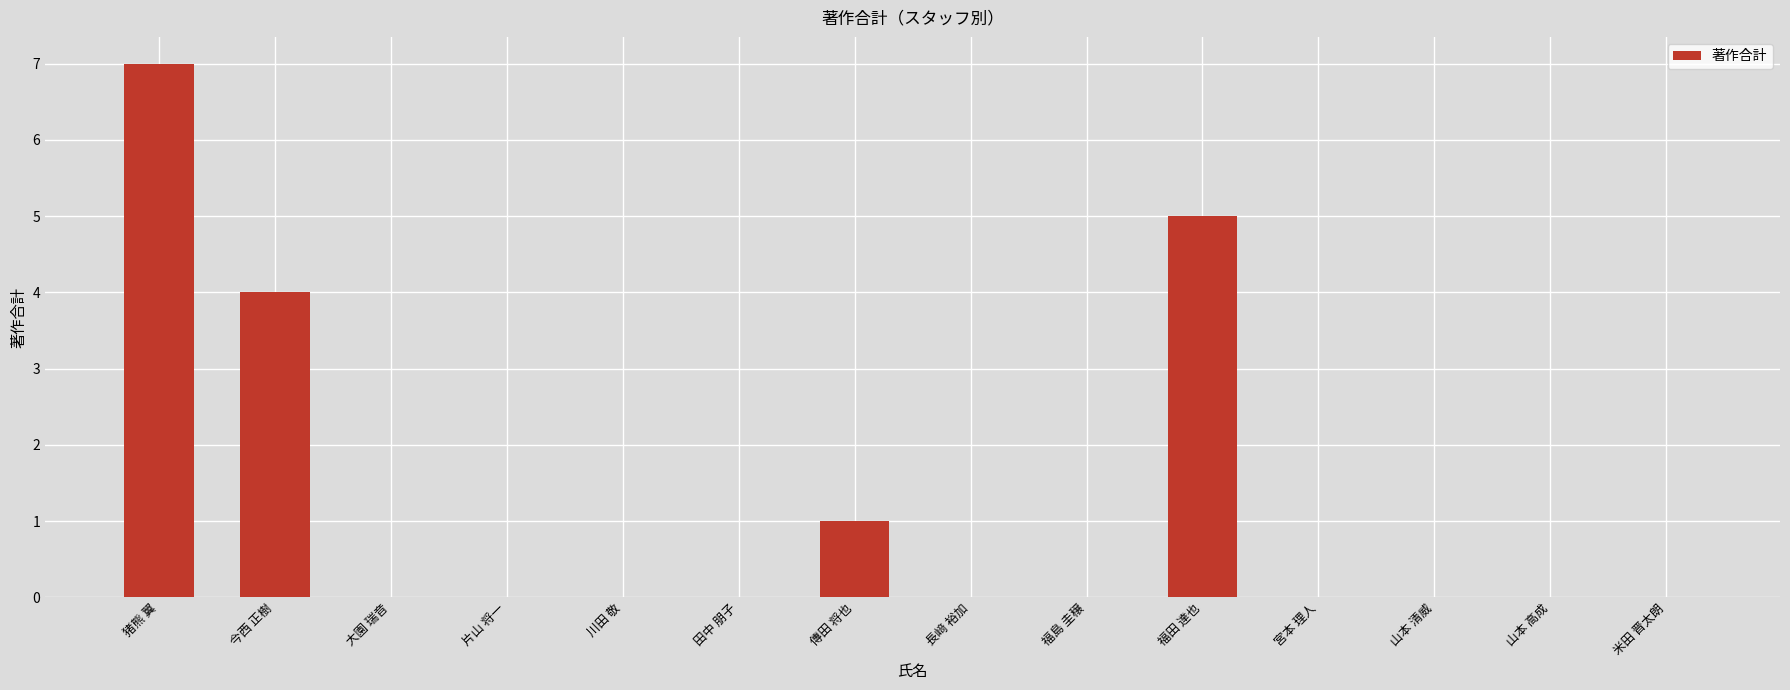

Where is the data nearest to the value 3?

今西 正樹